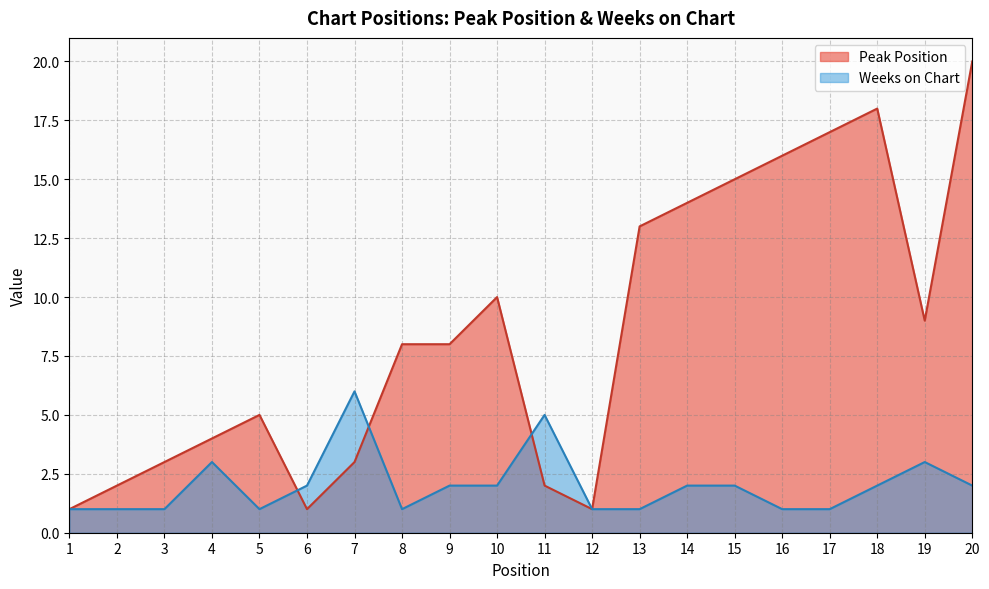

How many intersections are there between Weeks on Chart and Peak Position?

3